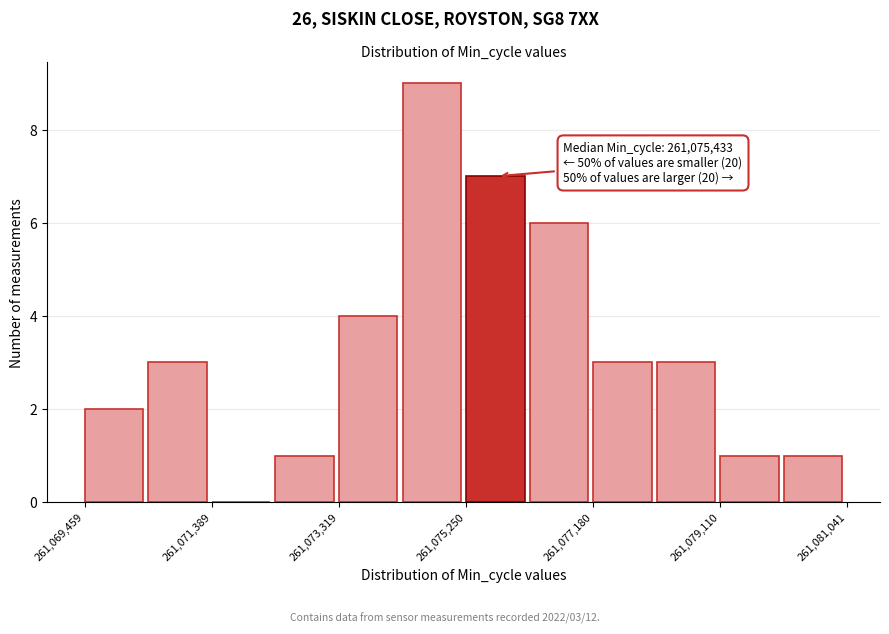

Over which range of the x-axis is the bar tallest?

261074200 to 261075200